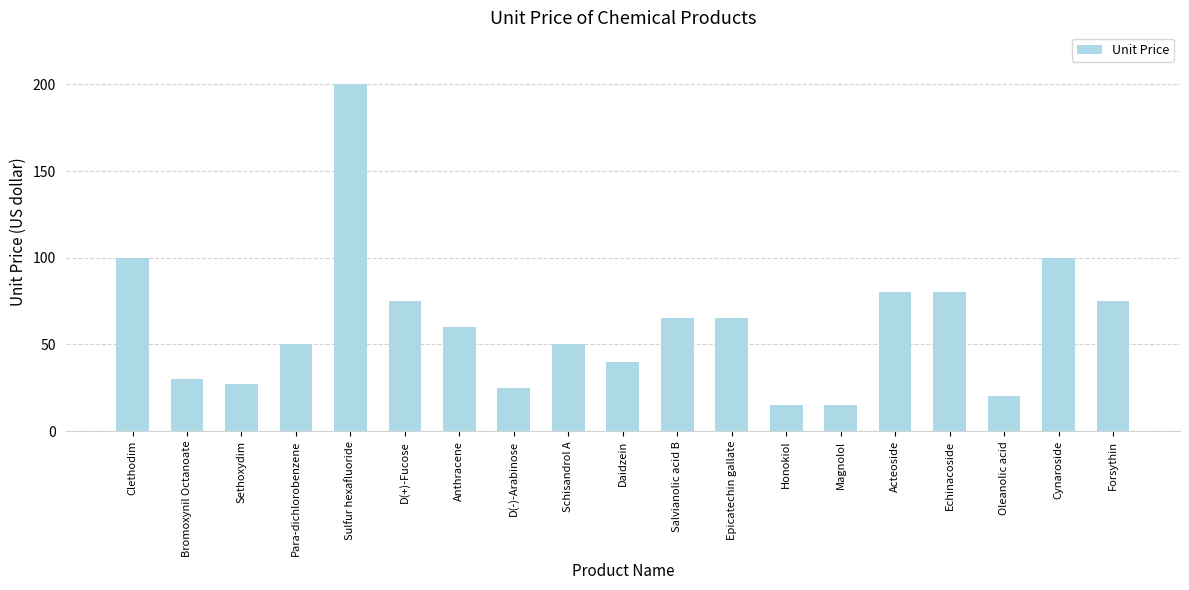

Reading left to right, extract all data points from this chart.

Clethodim=100	Bromoxynil Octanoate=30	Sethoxydim=27	Para-dichlorobenzene=50	Sulfur hexafluoride=200	D(+)-Fucose=75	Anthracene=60	D(-)-Arabinose=25	Schisandrol A=50	Daidzein=40	Salvianolic acid B=65	Epicatechin gallate=65	Honokiol=15	Magnolol=15	Acteoside=80	Echinacoside=80	Oleanolic acid=20	Cynaroside=100	Forsythin=75